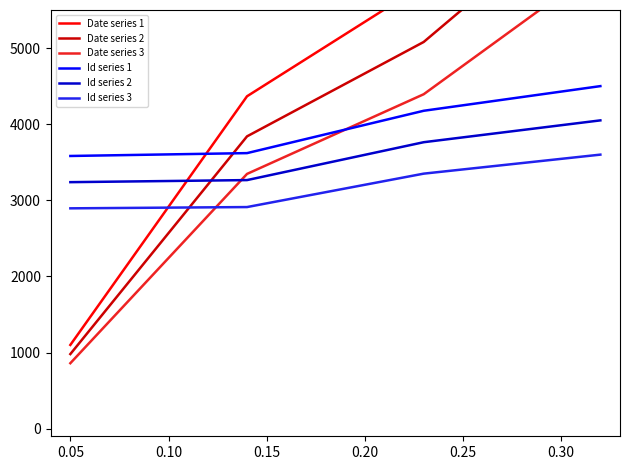

How many lines are shown in the chart?

6